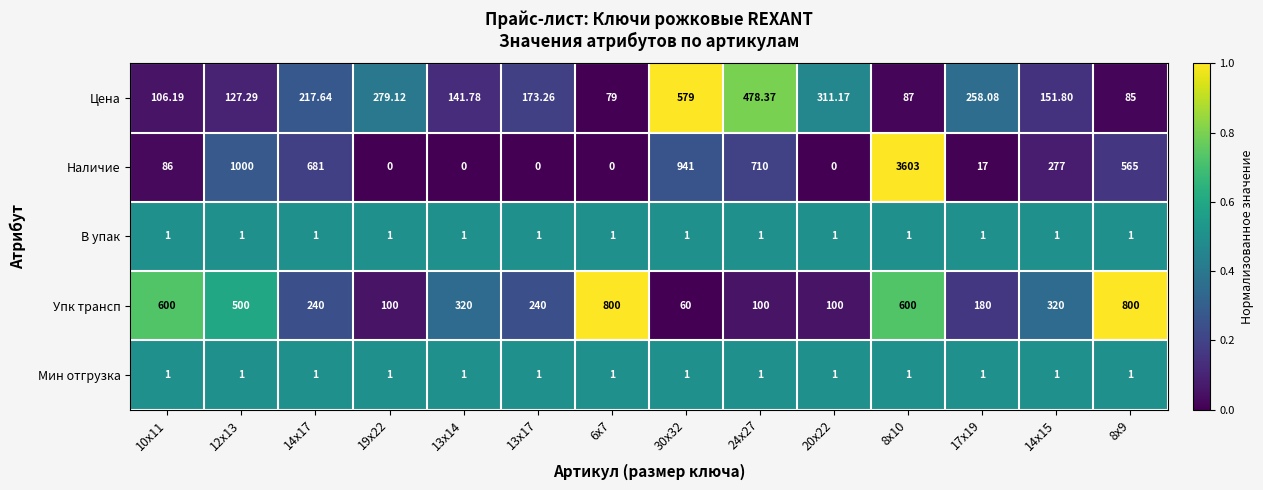

Which series has the largest total across all categories?

Наличие